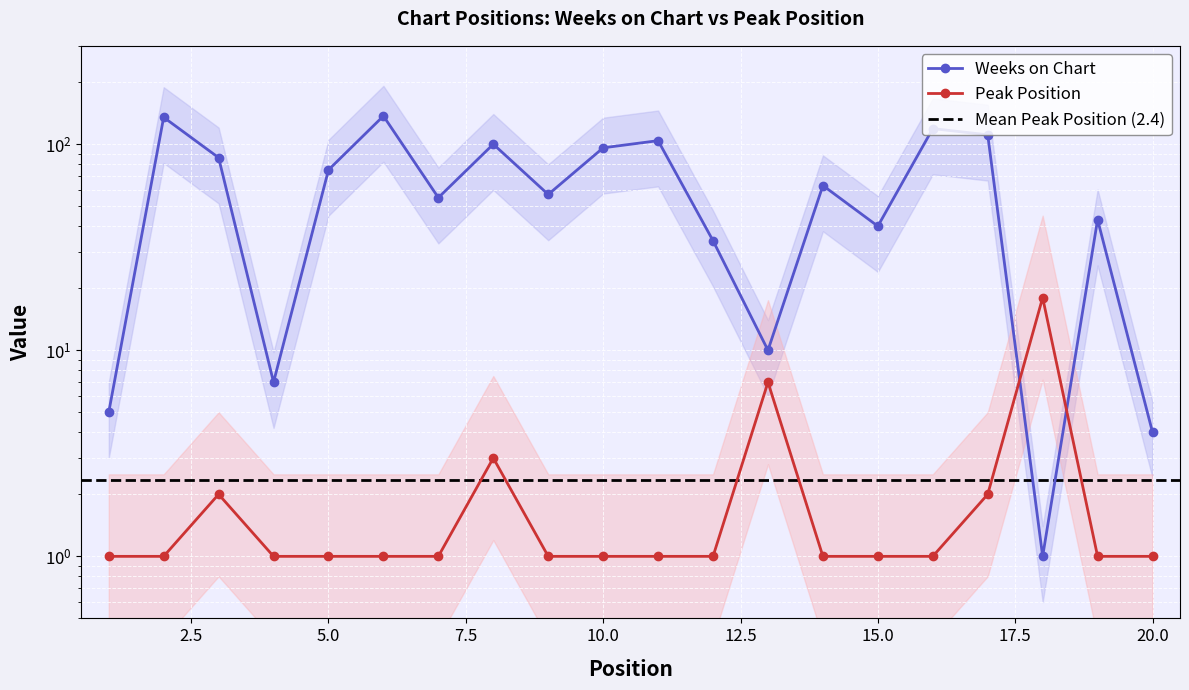

Which label corresponds to the smallest value in the chart?

18